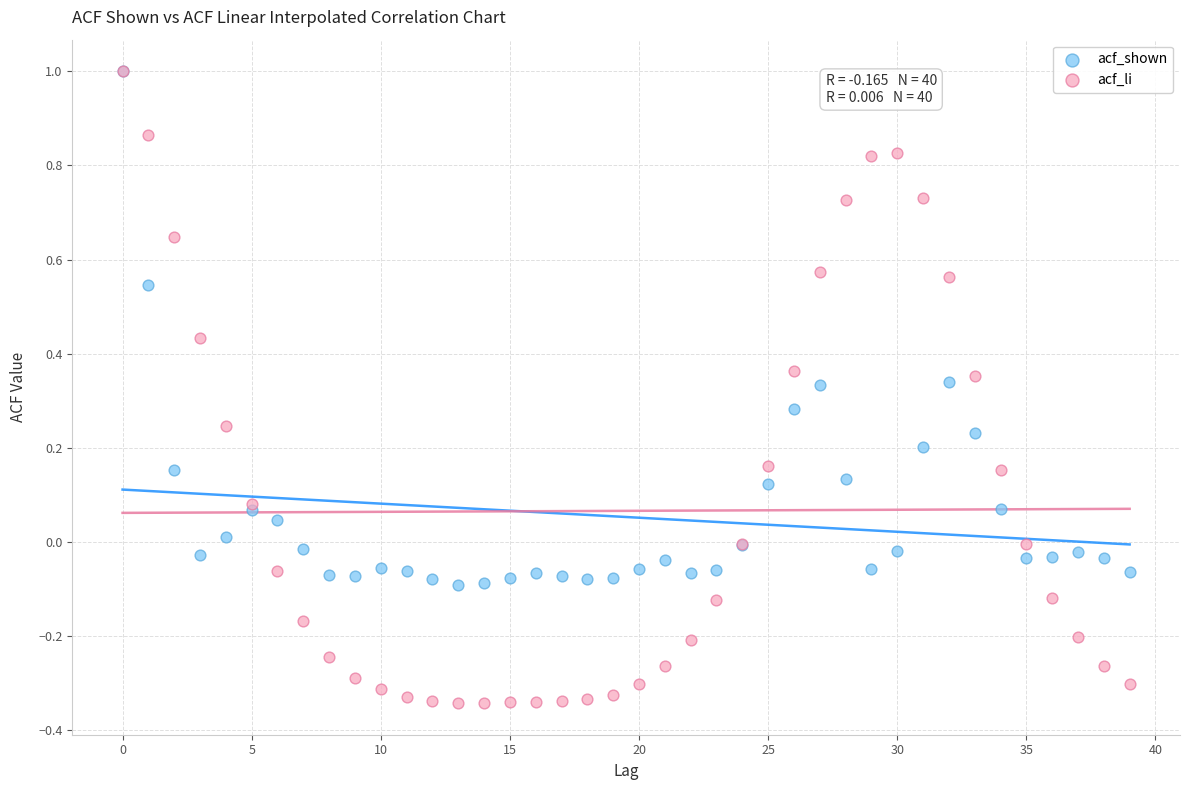

What are all the series names shown in the legend?

acf_shown, acf_li